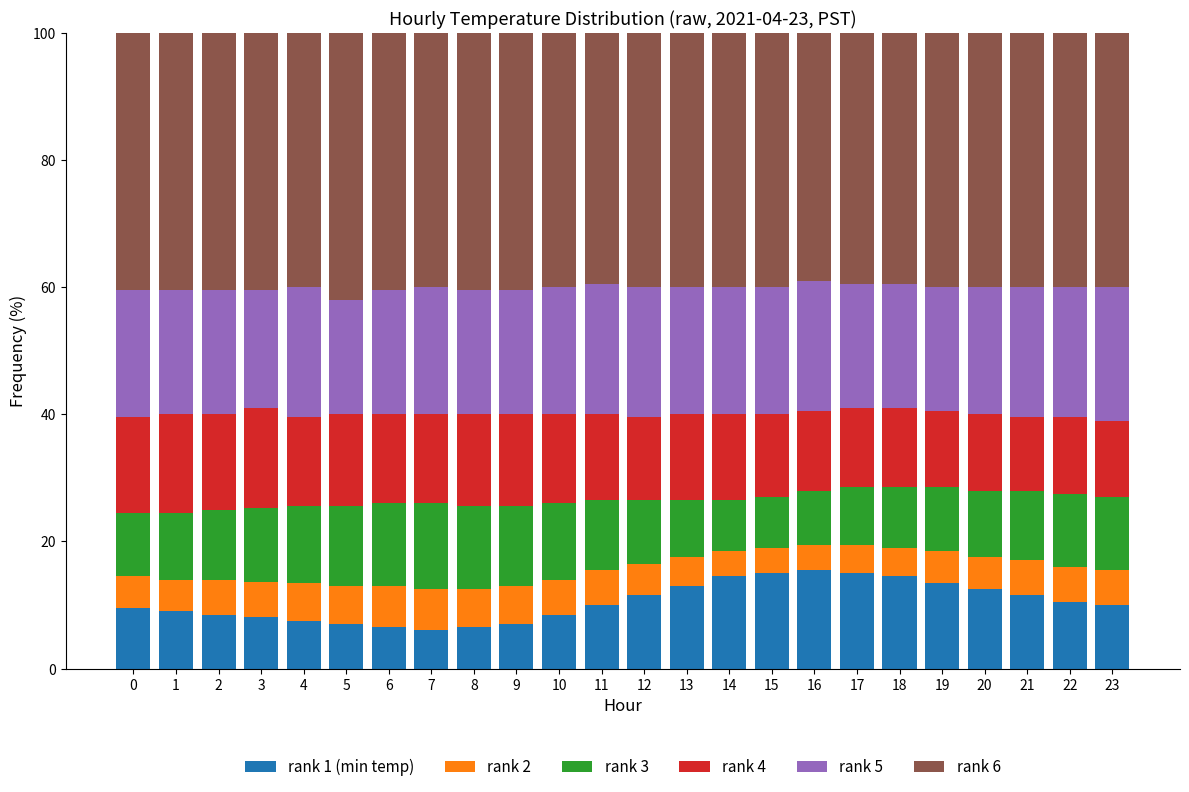

Are the bars horizontal?

No